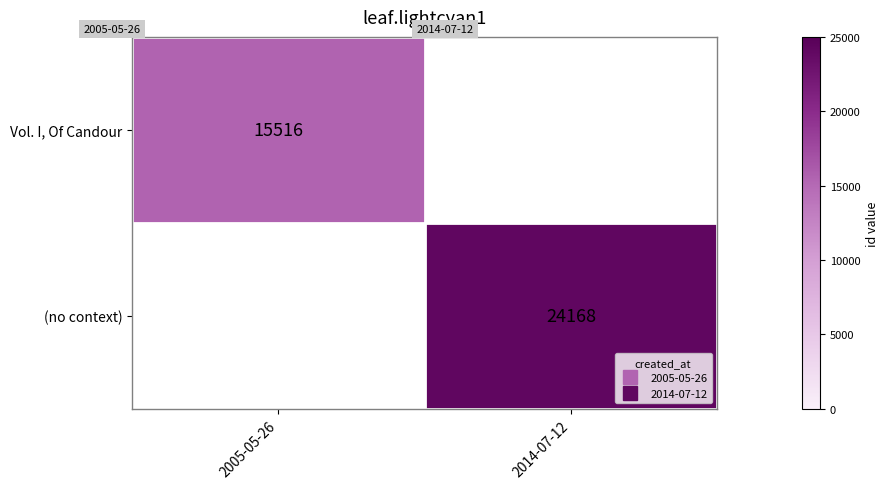

What is the greatest value displayed?

24168.0